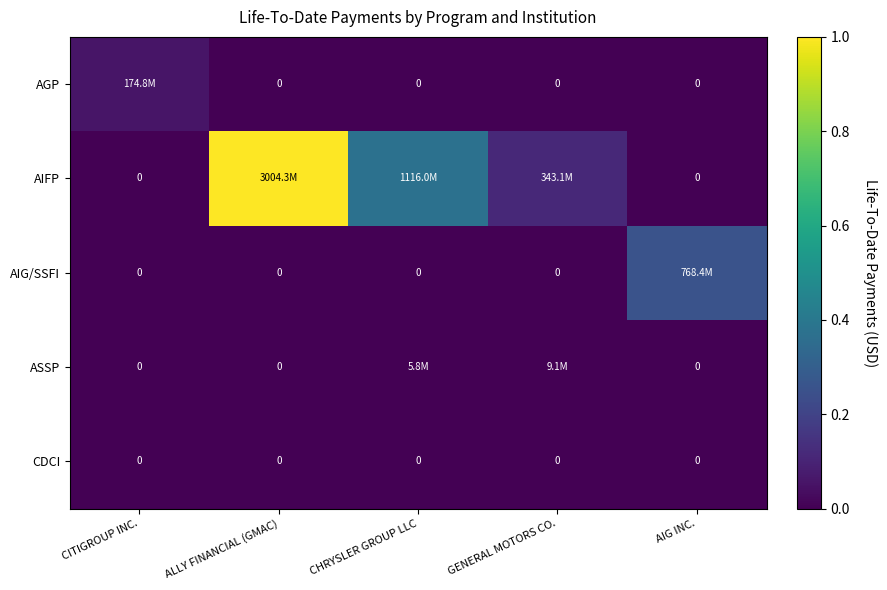

At which label is AIFP closest to 0?

CITIGROUP INC.